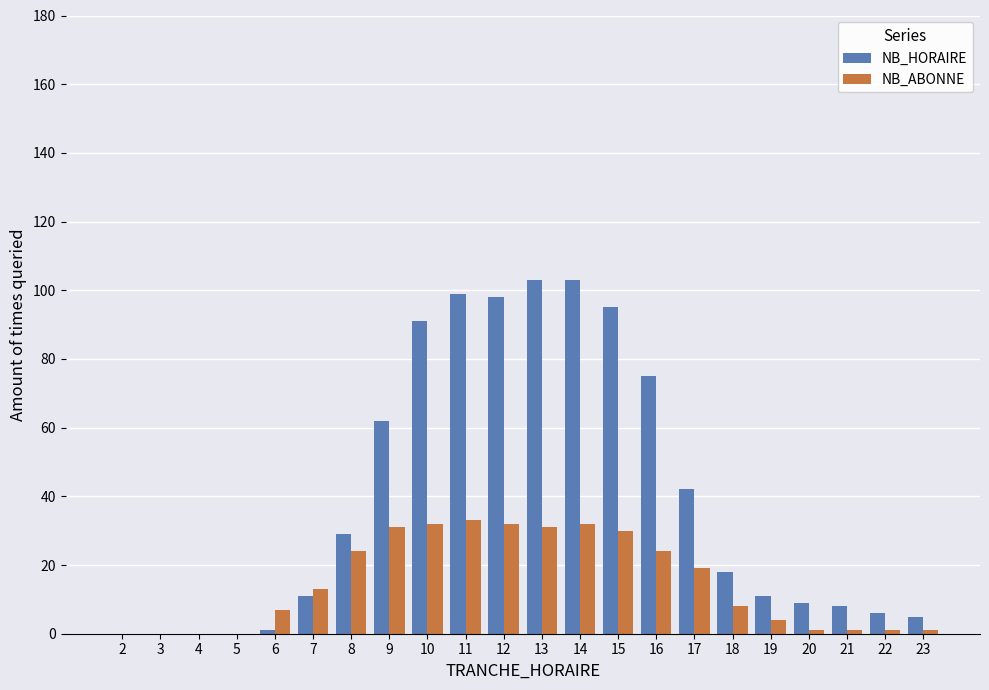

How many data points does each series have?

22